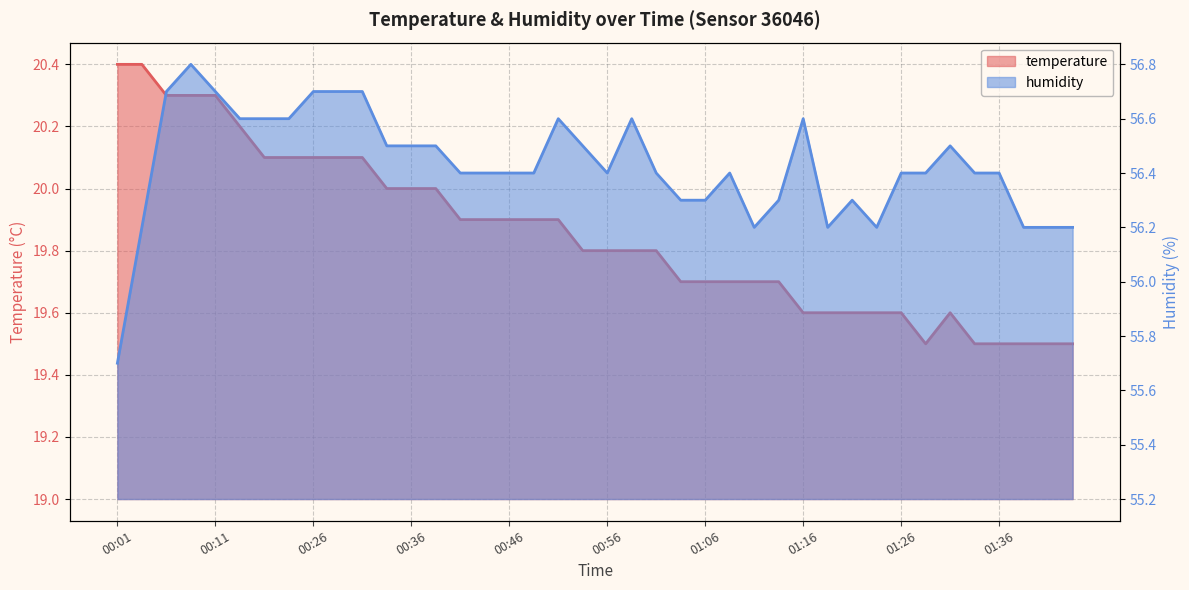

At which category does temperature reach its first local peak?

01:31